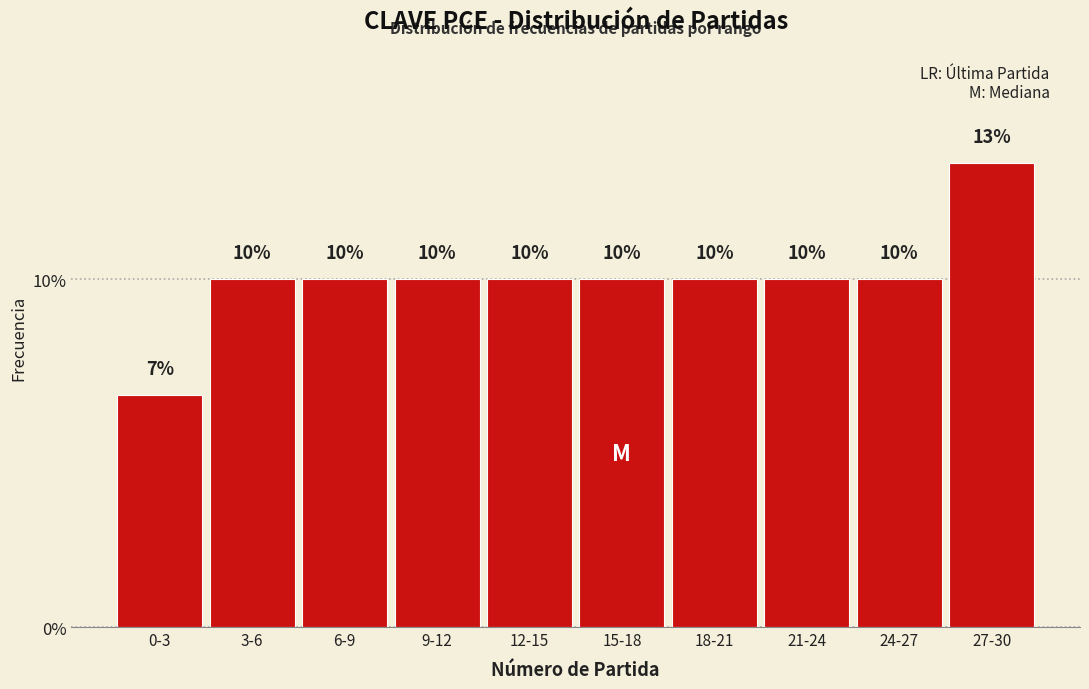

The chart shows a value of 3.2 at 15-18. True or false?

False